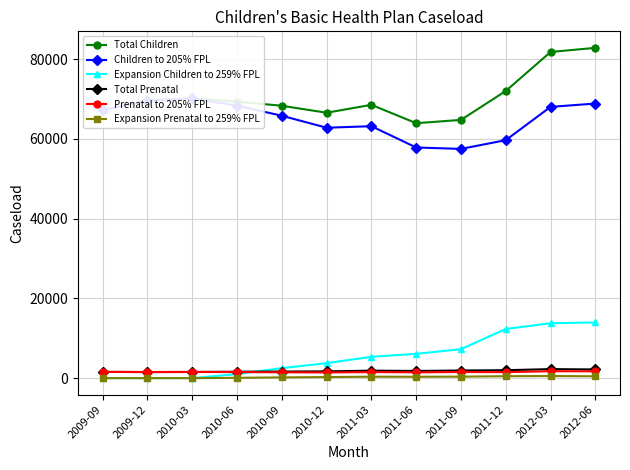

Count the number of categories in the chart.

12